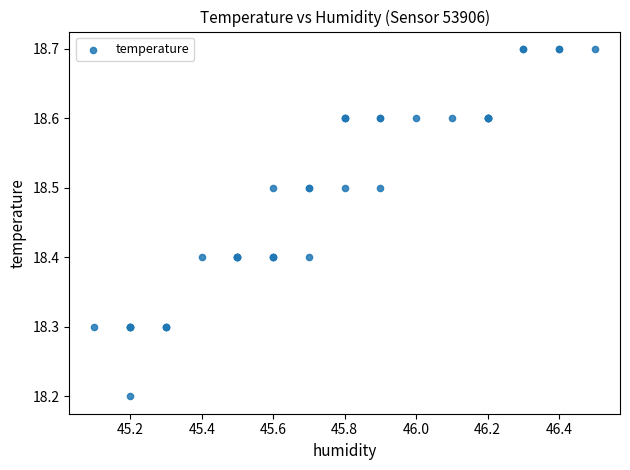

What Y value in the scatter plot is closest to 18?

18.2